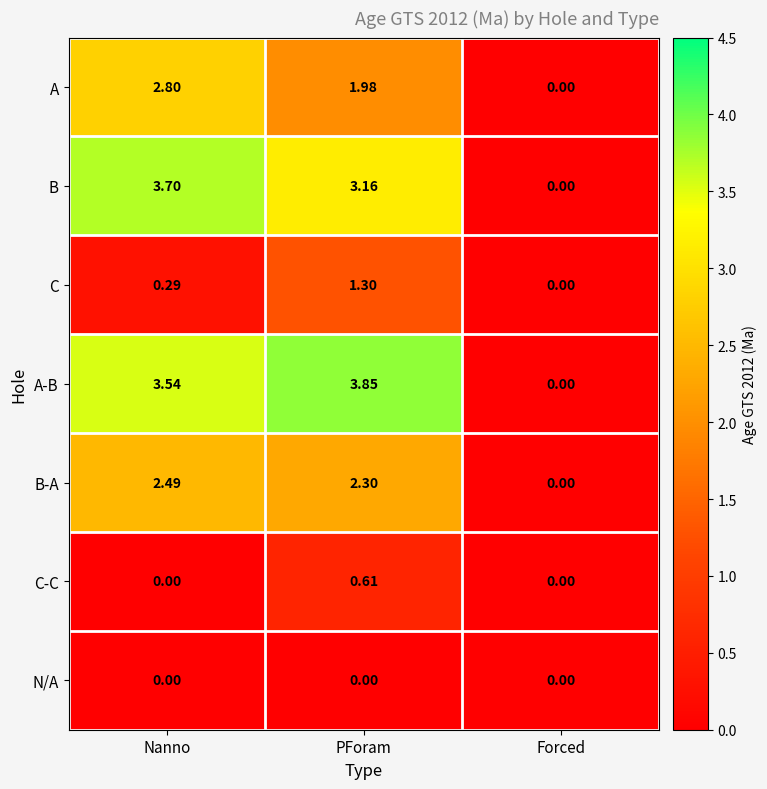

At which label does B-A first exceed 2?

Nanno